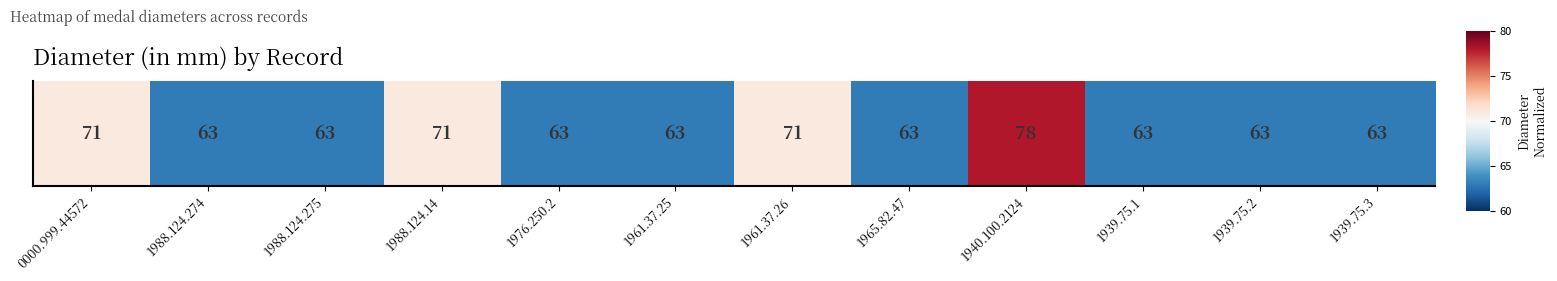

At which label does the data first exceed 0?

0000.999.44572